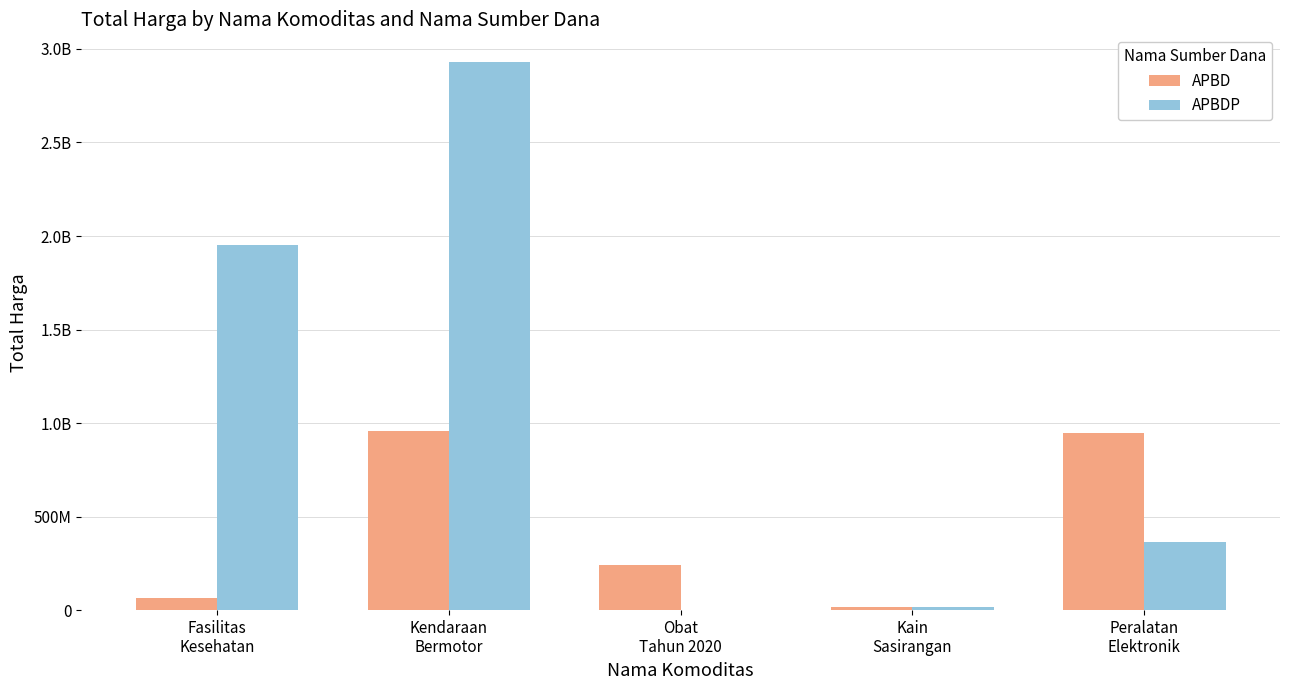

Are the bars horizontal?

No